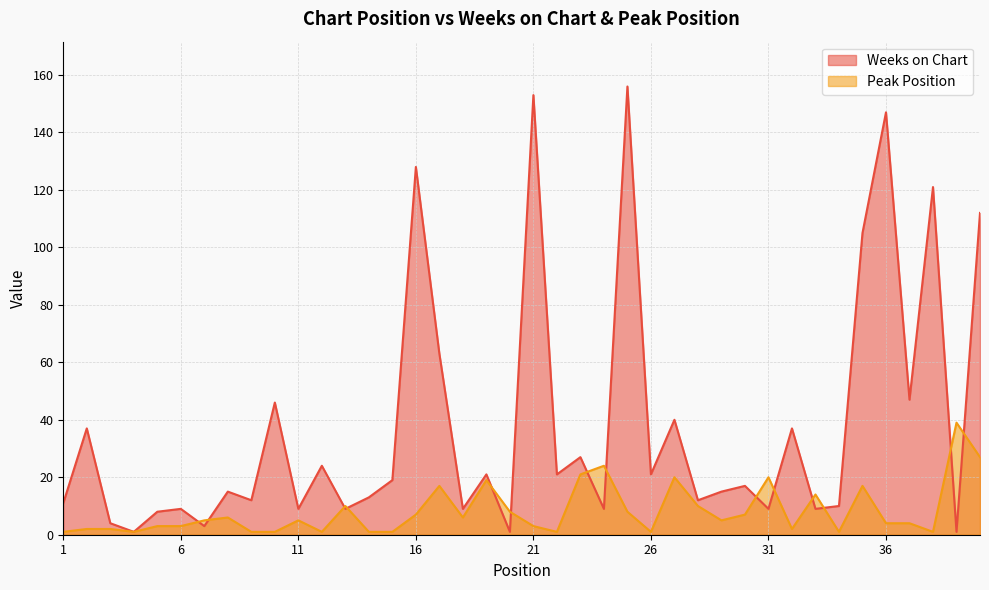

What is the value of the Weeks on Chart point at the 14th from the left?

13